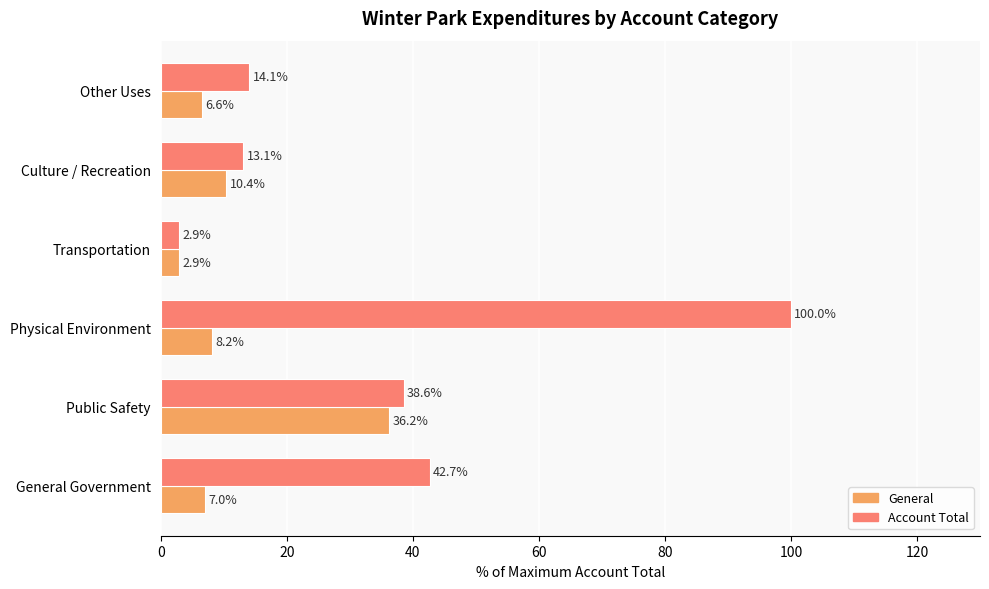

Which series has the widest spread of values?

Account Total